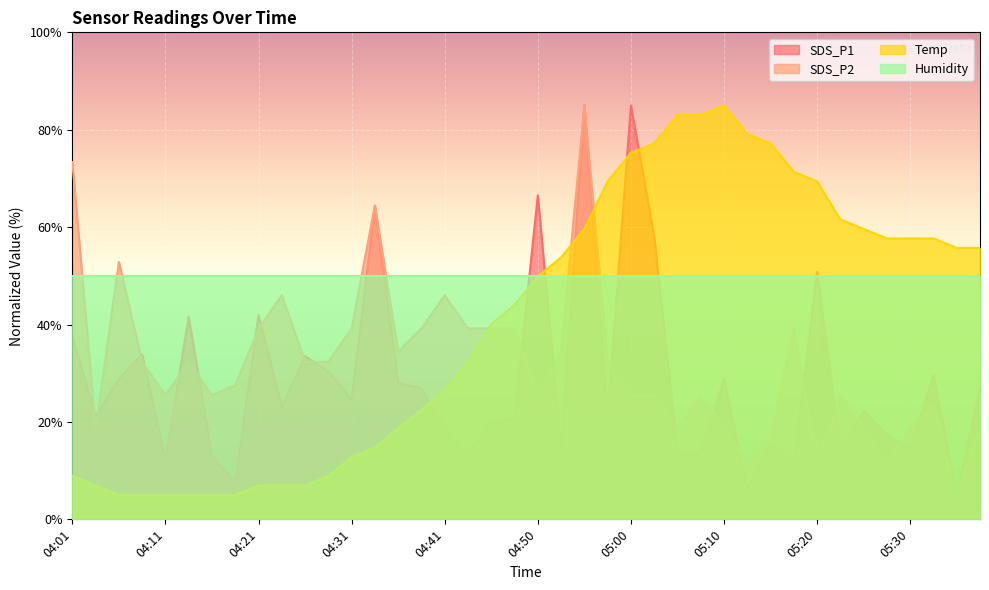

At which category does Temp reach its first local peak?

05:10